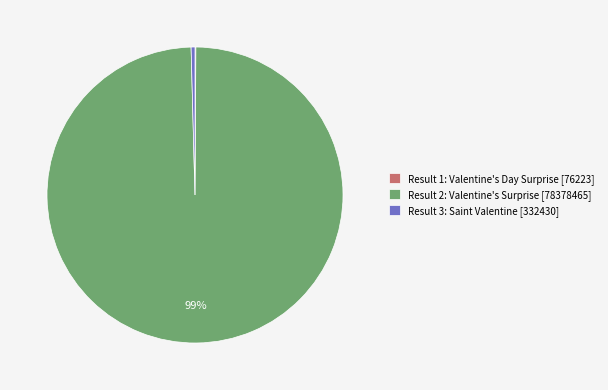

Which slice represents more than half of the pie?

Result 2: Valentine's Surprise [78378465]